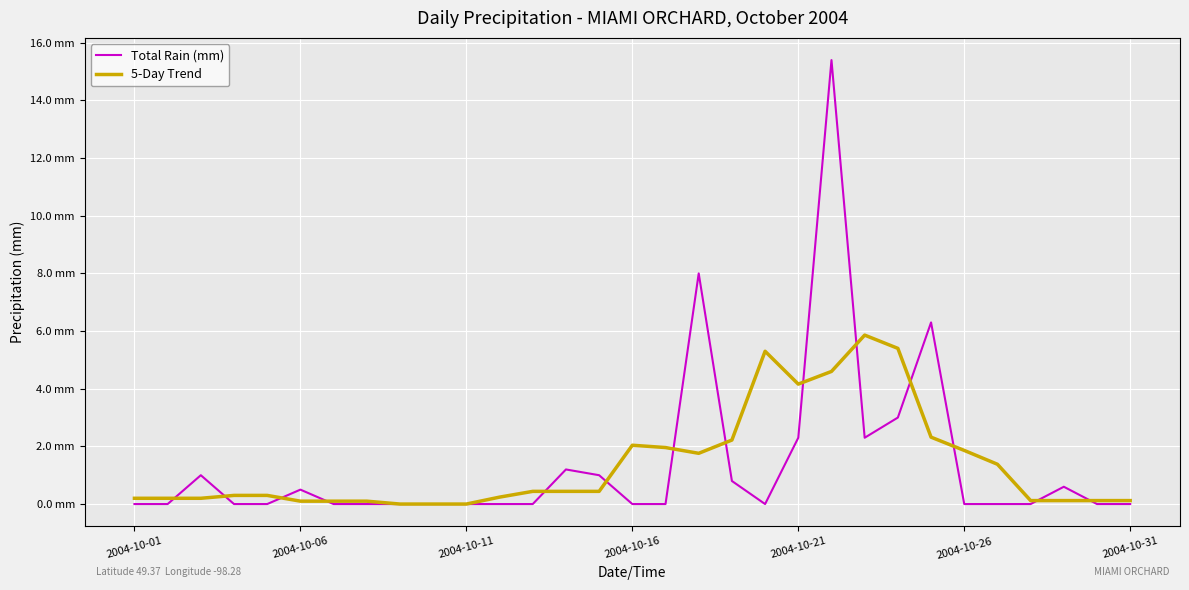

Is this an area chart (filled region under the line)?

No